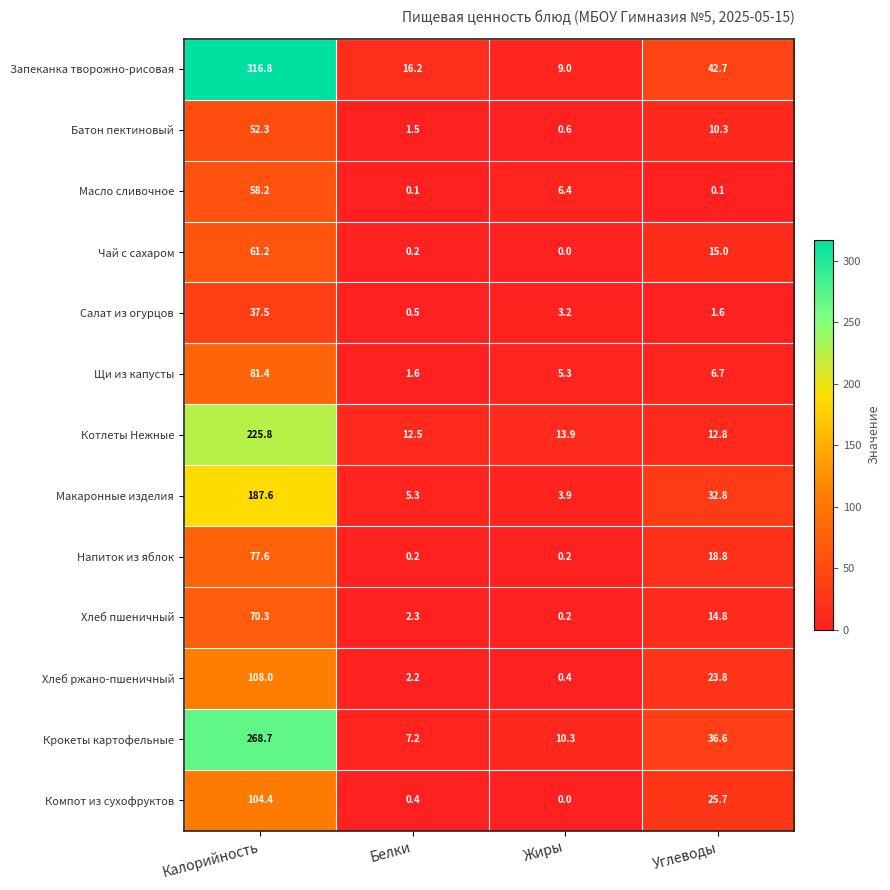

What is the difference between the maximum and minimum values in the Щи из капусты series?

79.8